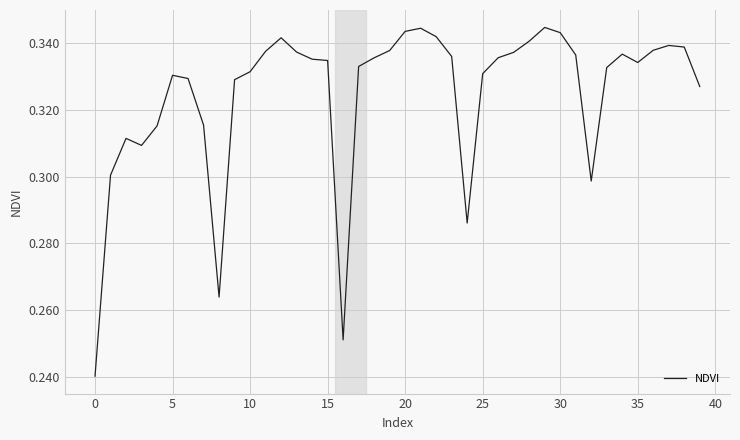

True or false: the data shows 0.1 at 30.

False